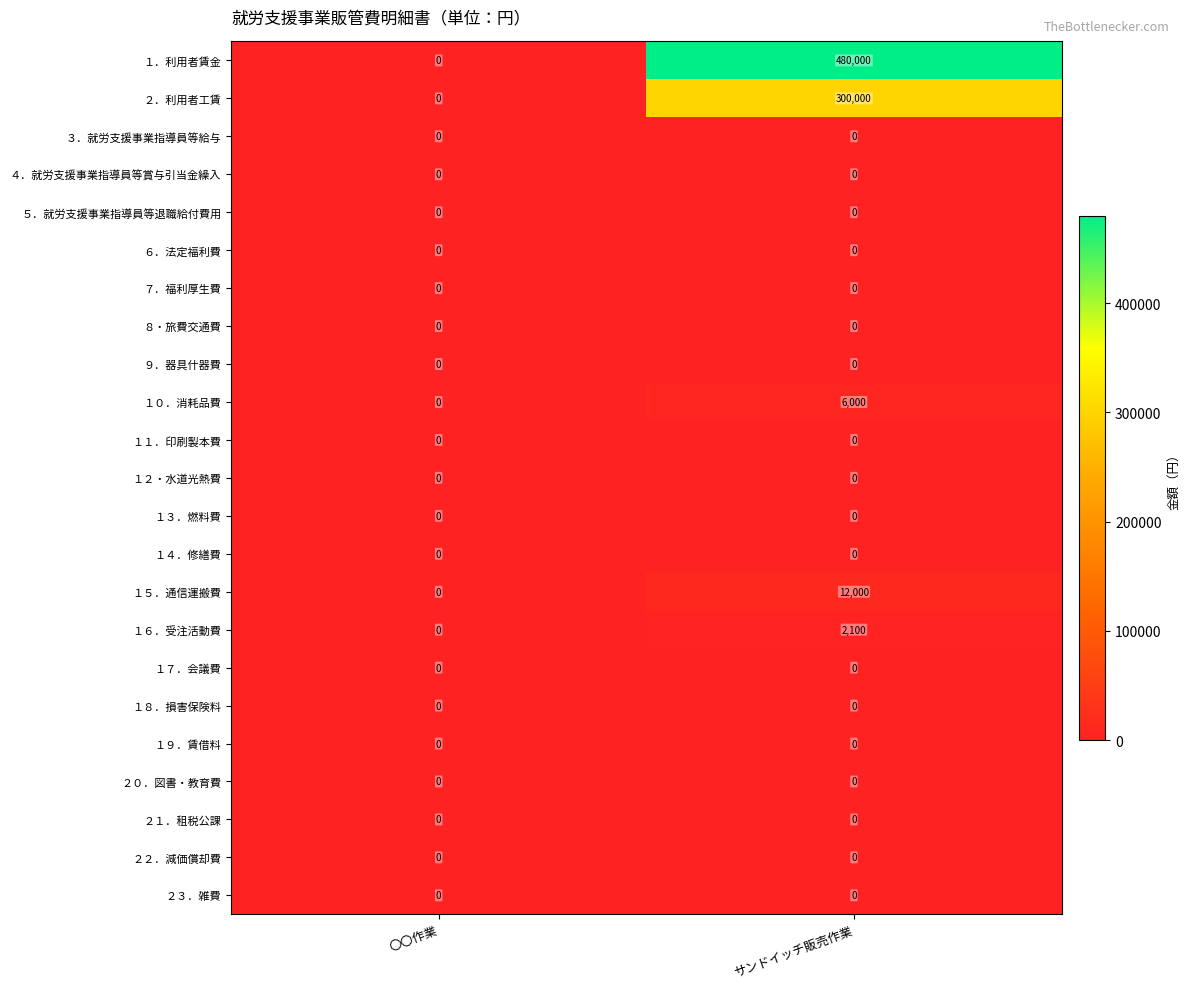

List the labels in order of １．利用者賃金 value, smallest first.

〇〇作業, サンドイッチ販売作業